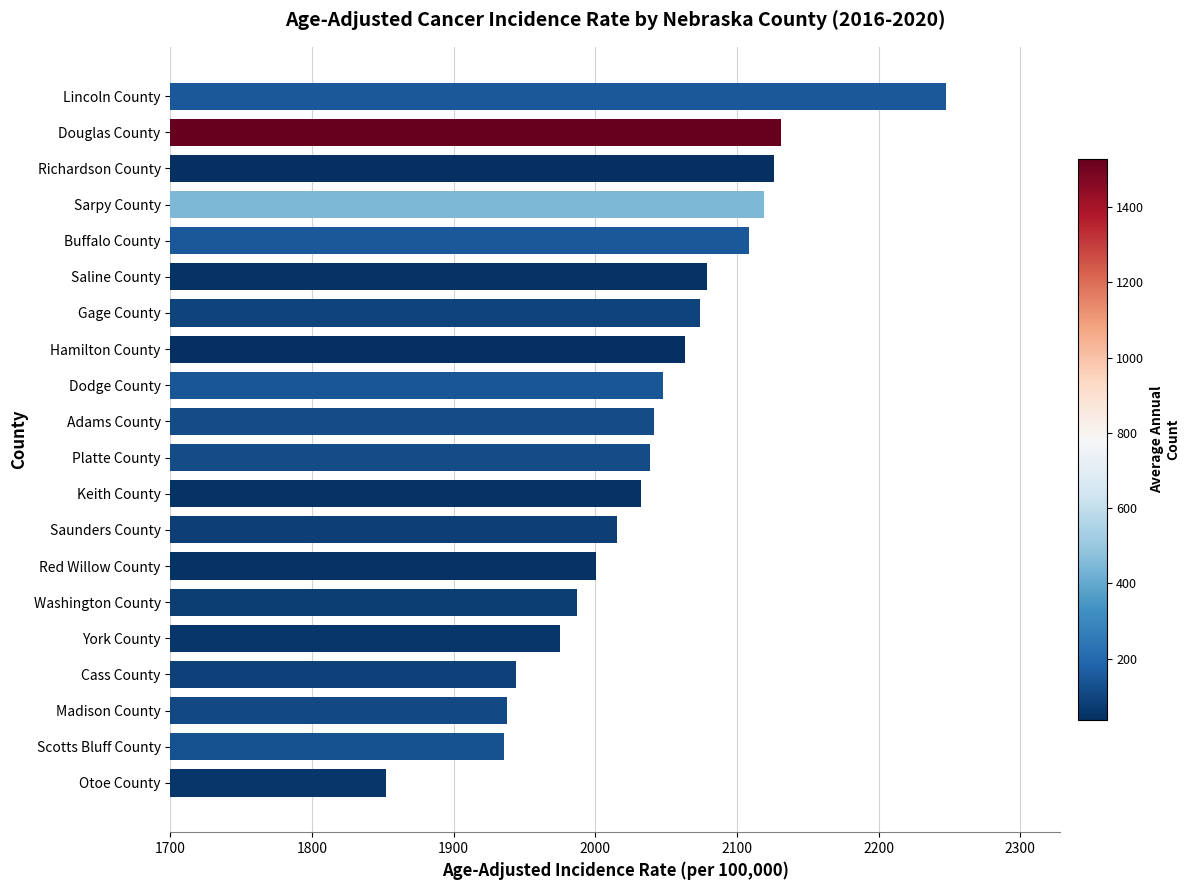

How many data points are above 2041?

10